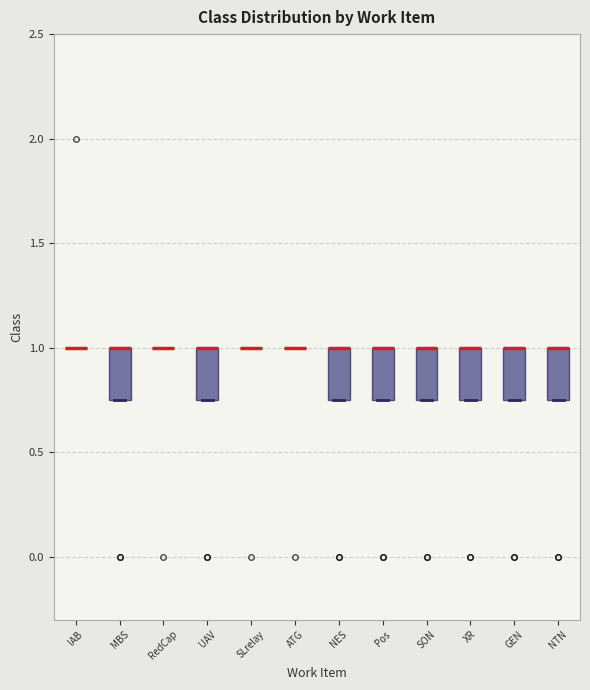

Reading left to right, transcribe this box plot: for each box, give where its median line is, the range the box spans, and where its two whiskers end, as read against the y-axis. The values are not printed on the chart, so give them approximately, as read against the axis.

IAB: box collapsed to a line at 1.00, whiskers 1.00 to 1.00
MBS: median 1.00 (drawn on the box's upper edge), box 0.75 to 1.00, whiskers 0.75 to 1.00
RedCap: box collapsed to a line at 1.00, whiskers 1.00 to 1.00
UAV: median 1.00 (drawn on the box's upper edge), box 0.75 to 1.00, whiskers 0.75 to 1.00
SLrelay: box collapsed to a line at 1.00, whiskers 1.00 to 1.00
ATG: box collapsed to a line at 1.00, whiskers 1.00 to 1.00
NES: median 1.00 (drawn on the box's upper edge), box 0.75 to 1.00, whiskers 0.75 to 1.00
Pos: median 1.00 (drawn on the box's upper edge), box 0.75 to 1.00, whiskers 0.75 to 1.00
SON: median 1.00 (drawn on the box's upper edge), box 0.75 to 1.00, whiskers 0.75 to 1.00
XR: median 1.00 (drawn on the box's upper edge), box 0.75 to 1.00, whiskers 0.75 to 1.00
GEN: median 1.00 (drawn on the box's upper edge), box 0.75 to 1.00, whiskers 0.75 to 1.00
NTN: median 1.00 (drawn on the box's upper edge), box 0.75 to 1.00, whiskers 0.75 to 1.00